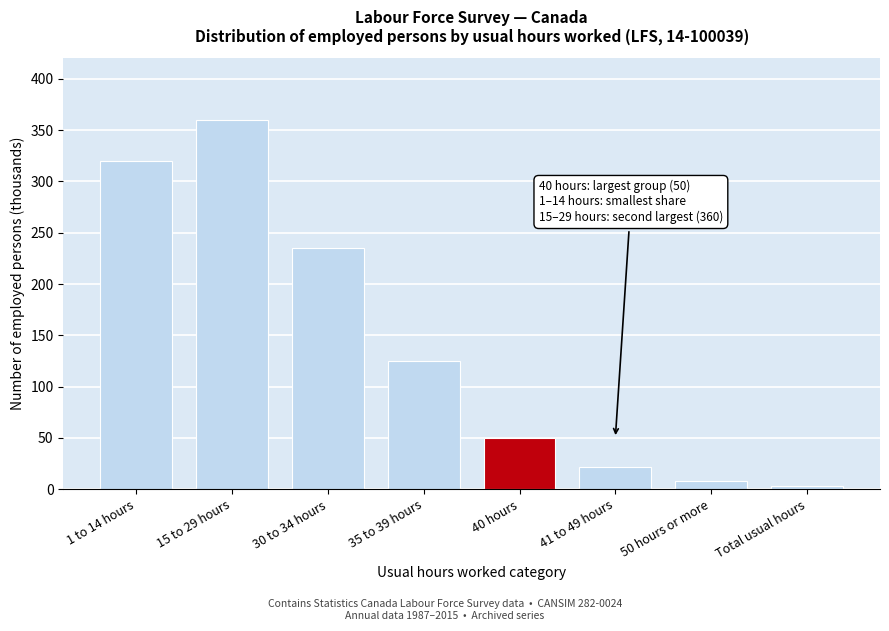

Reading left to right, extract all data points from this chart.

320	360	235	125	50	22	8	3